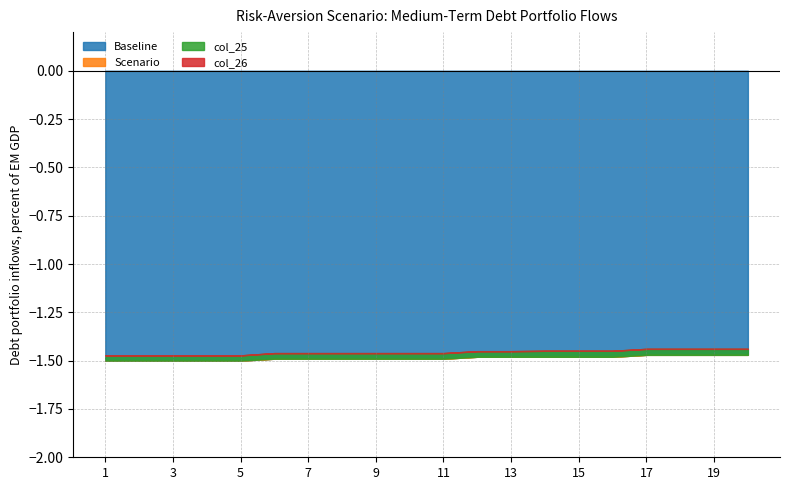

What are all the series names shown in the legend?

Baseline, Scenario, col_25, col_26